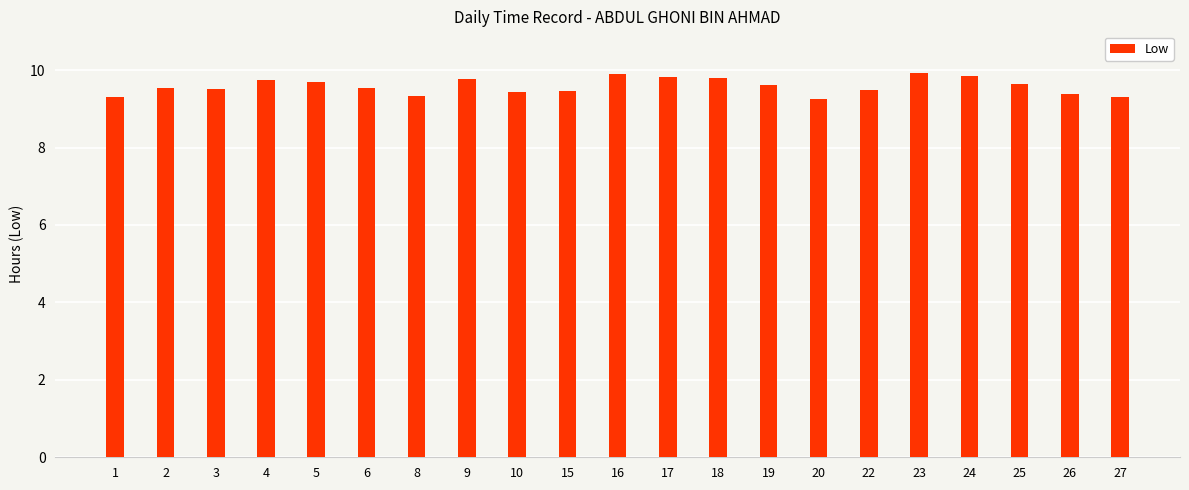

Approximately how many times larger is the value at 24 compared to 2?

1.0